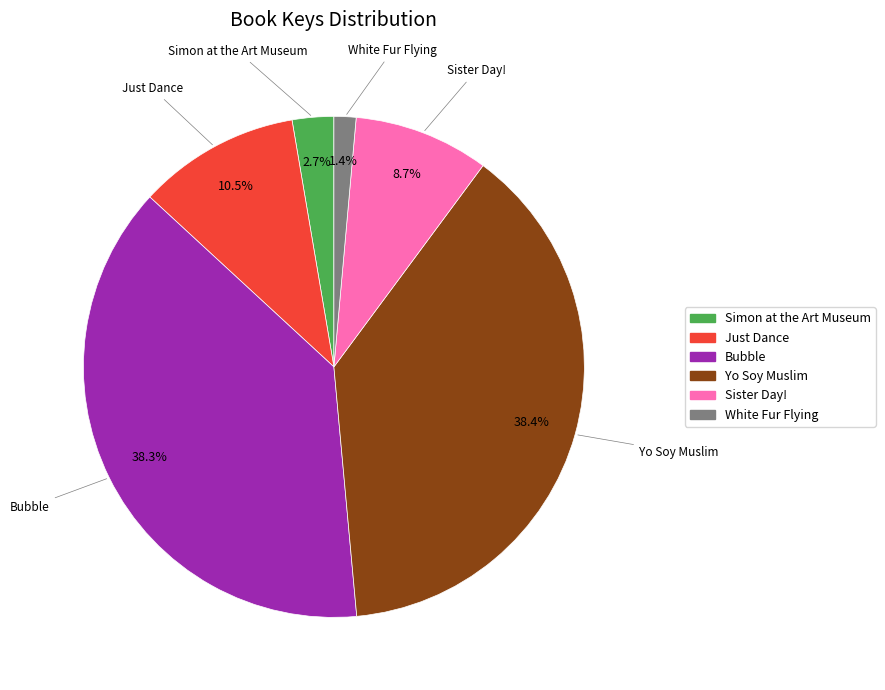

What percentage do Sister Day! and Just Dance together represent?

19.2%